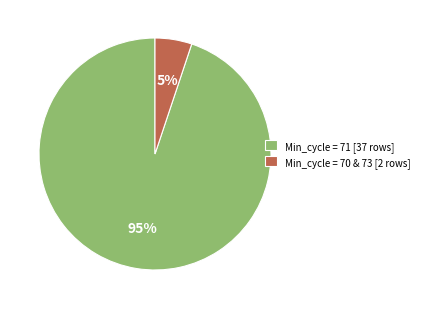

Which slice is the largest?

Min_cycle = 71 [37 rows]